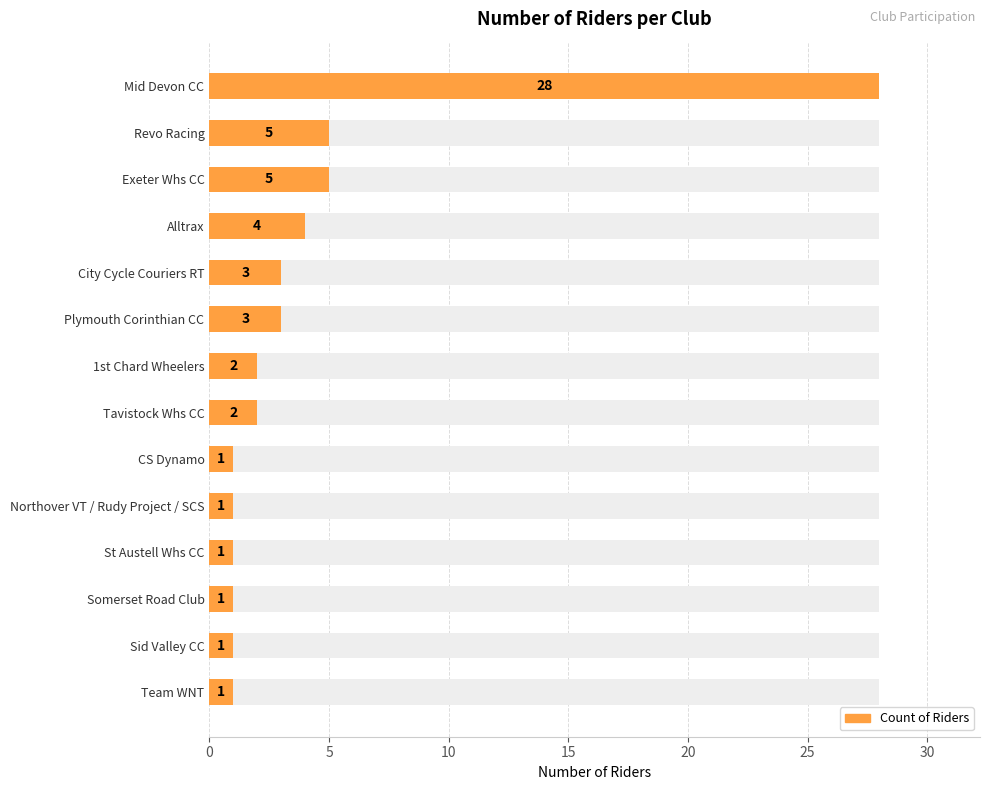

Reading right to left, list all the values displayed in this chart.

1	1	1	1	1	1	2	2	3	3	4	5	5	28